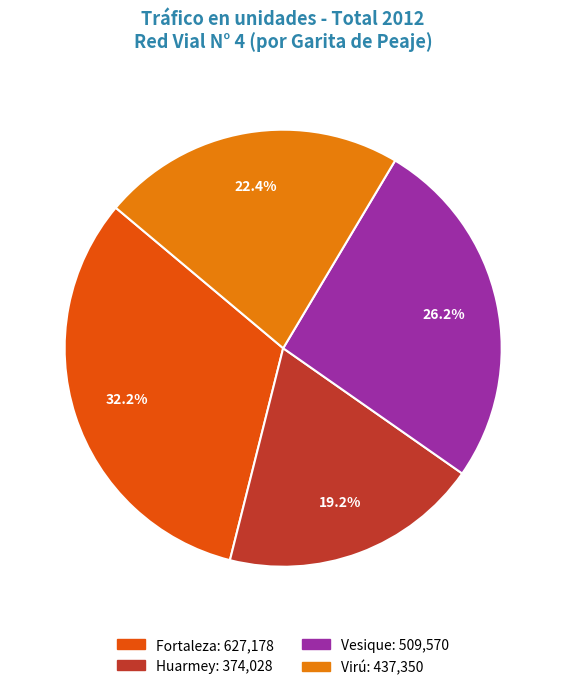

Is there a majority slice in this chart?

No